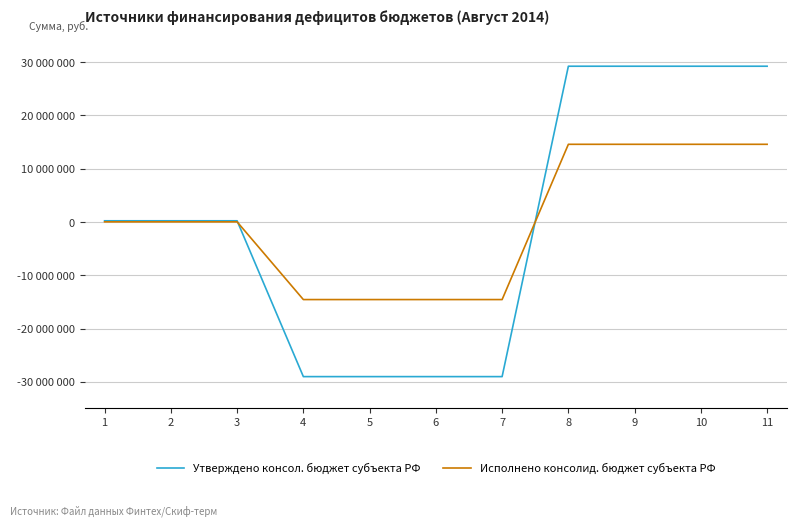

What is the difference between the second highest and minimum values in the Исполнено консолид. бюджет субъекта РФ series?

29130576.1